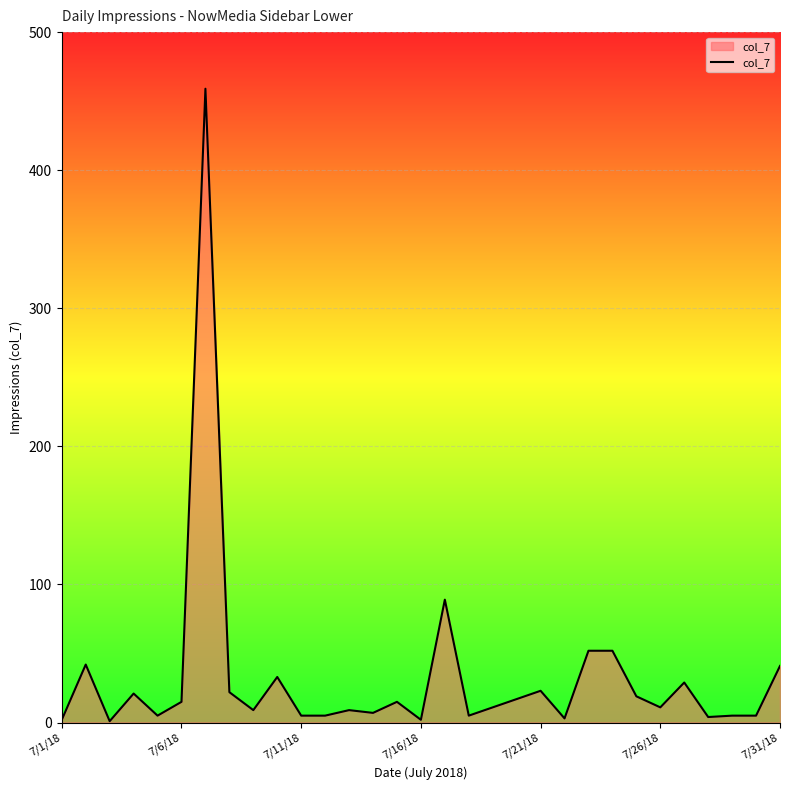

What is the minimum value shown in the chart?

1